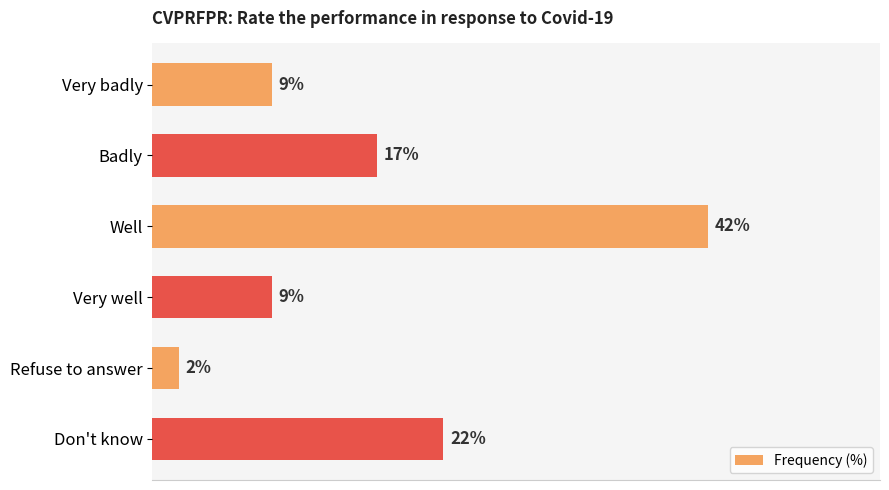

Which category has the lowest value across all series?

Refuse to answer